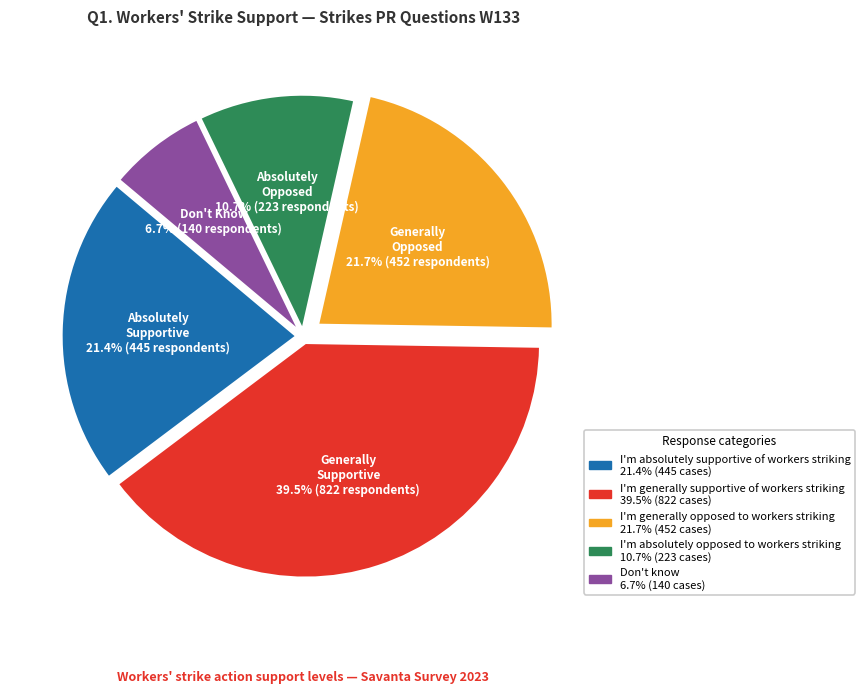

Between I'm absolutely opposed to workers striking and I'm absolutely supportive of workers striking, which is larger?

I'm absolutely supportive of workers striking